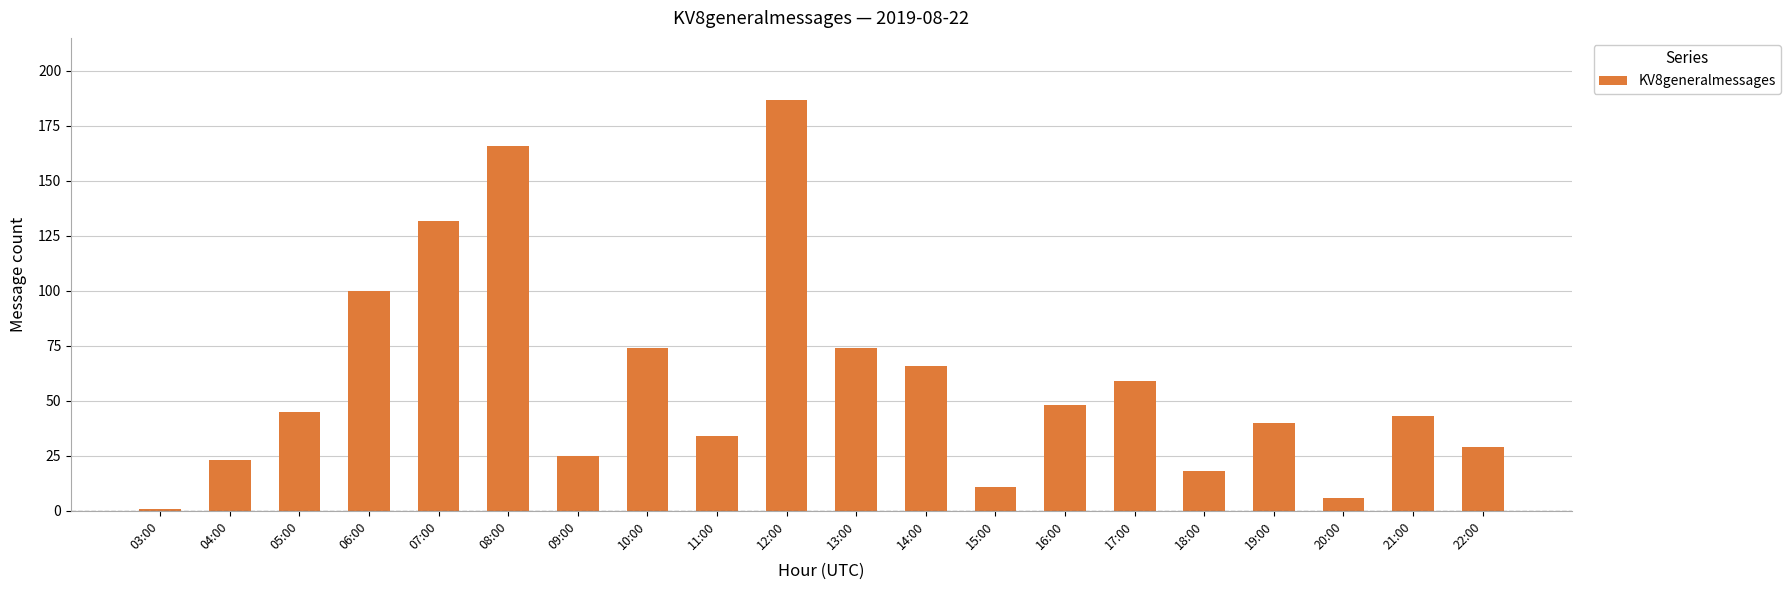

What is the sum of the values at 11:00 and 21:00?

77